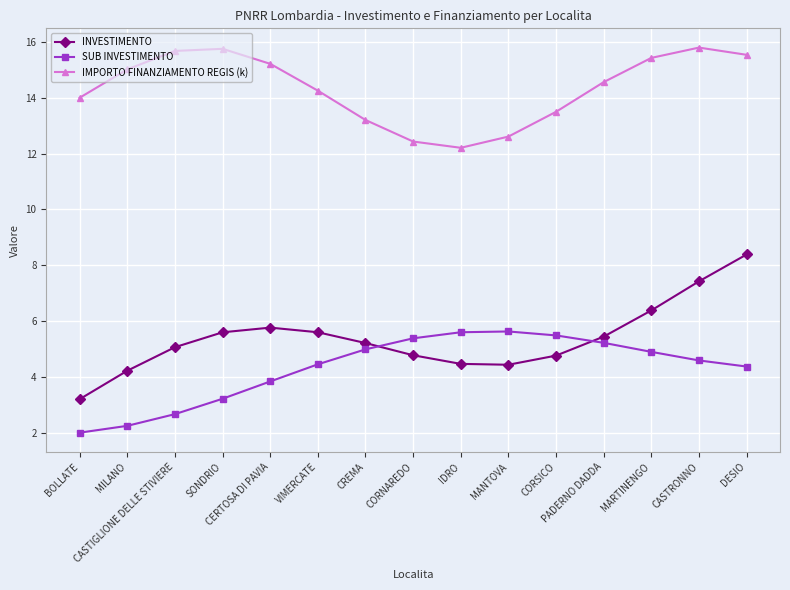

List the series in order of their peak value, highest first.

IMPORTO FINANZIAMENTO REGIS (k), INVESTIMENTO, SUB INVESTIMENTO